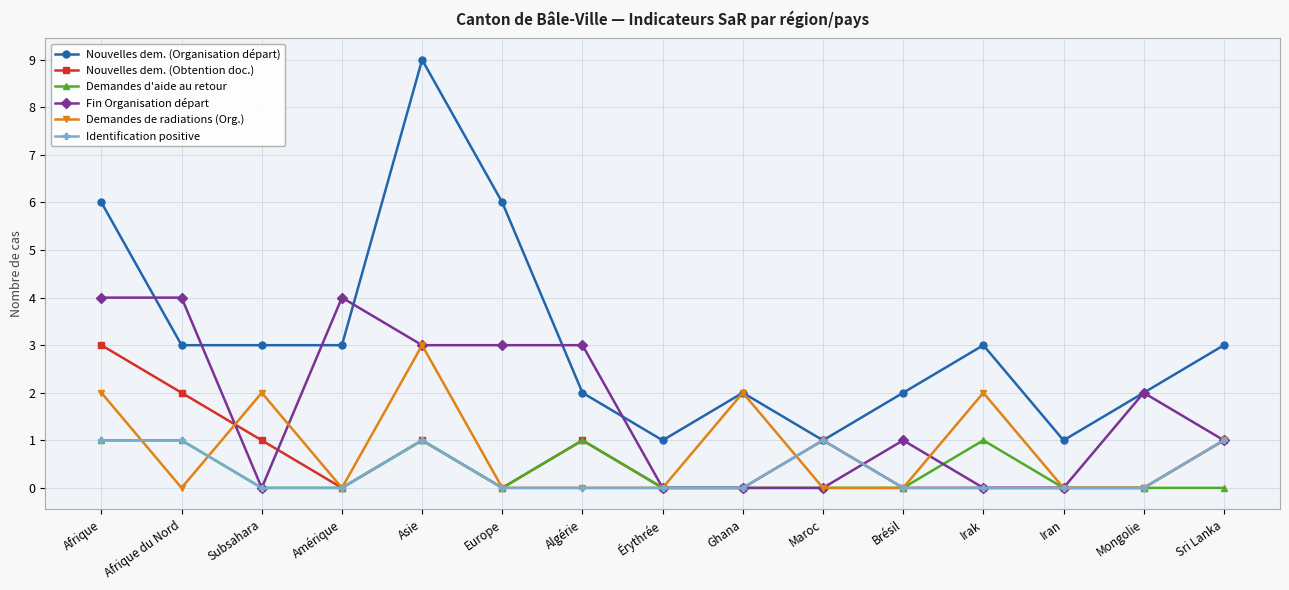

What is the total value across all series at Ghana?

4